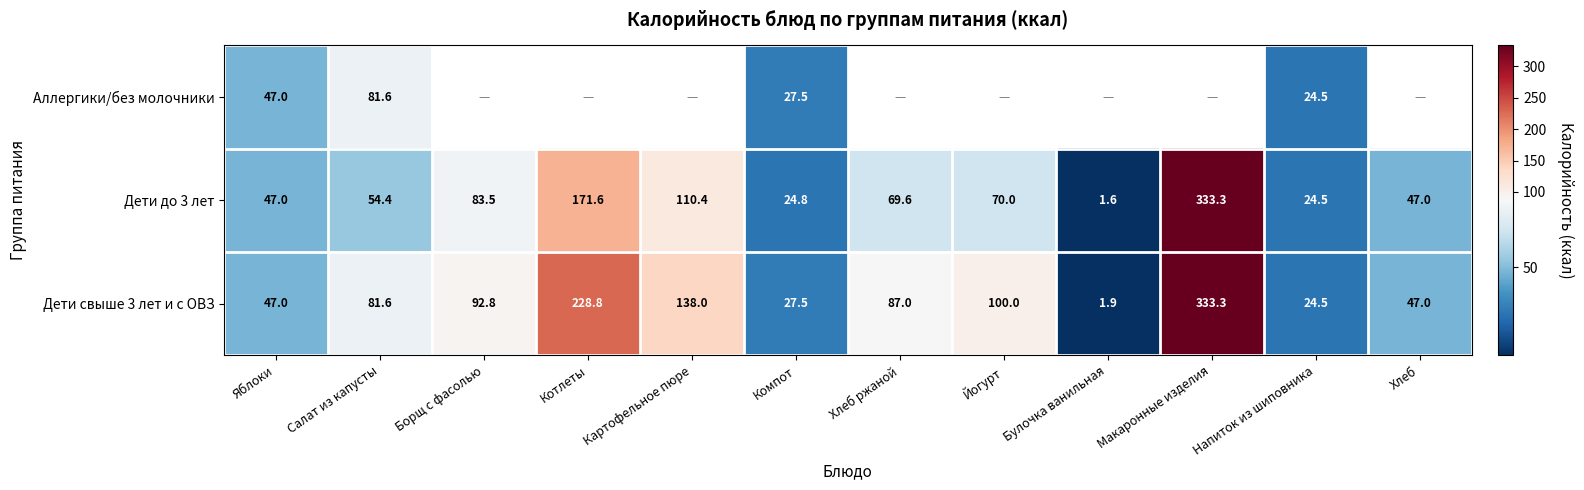

What is the difference between the Дети свыше 3 лет и с ОВЗ values at Напиток из шиповника and Картофельное пюре?

113.5